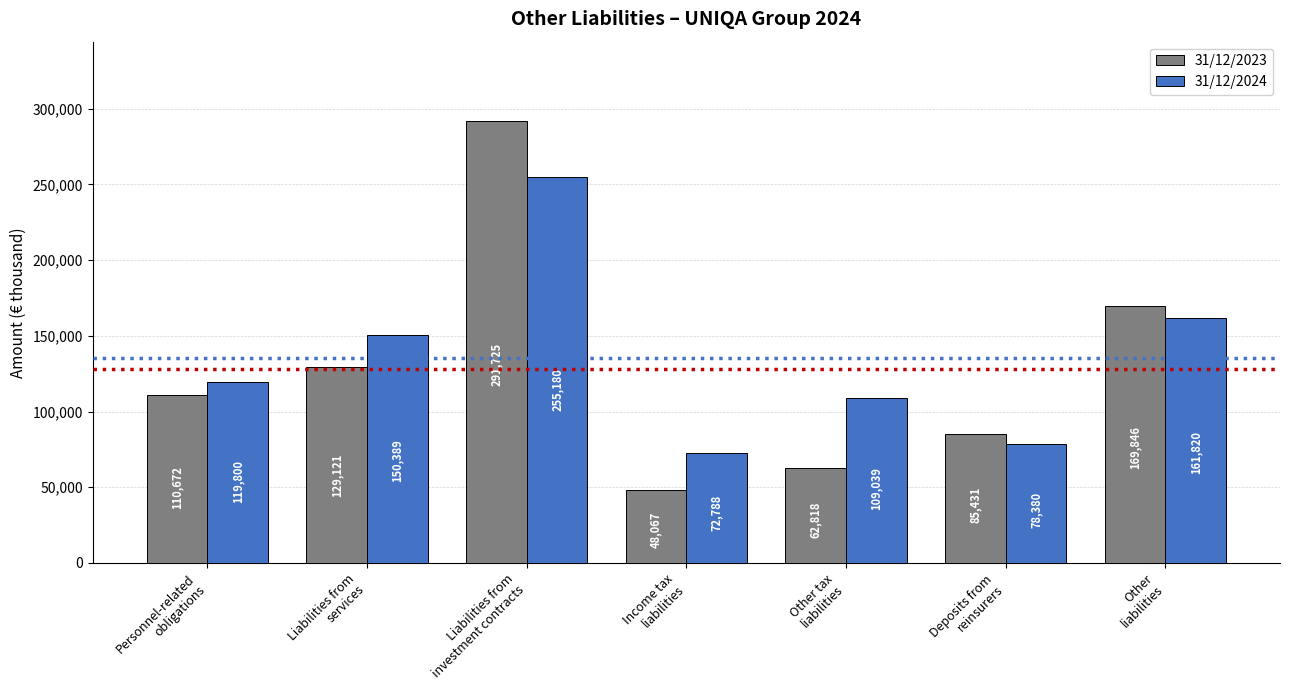

Rank the series by their average value, from lowest to highest.

31/12/2023, 31/12/2024